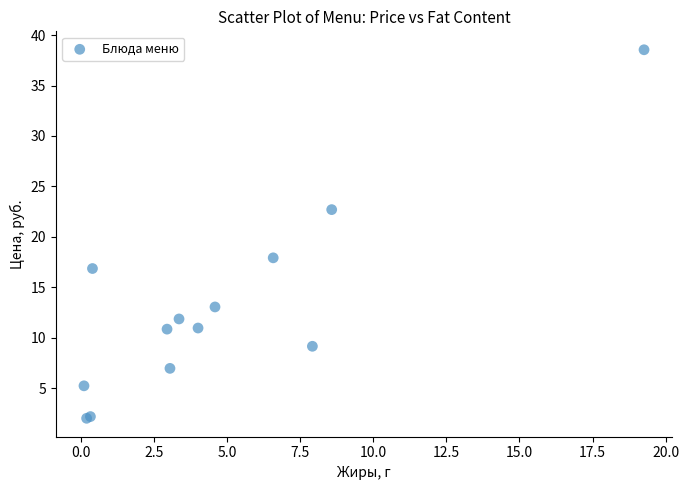

What Y value in the scatter plot is closest to 20?

17.9